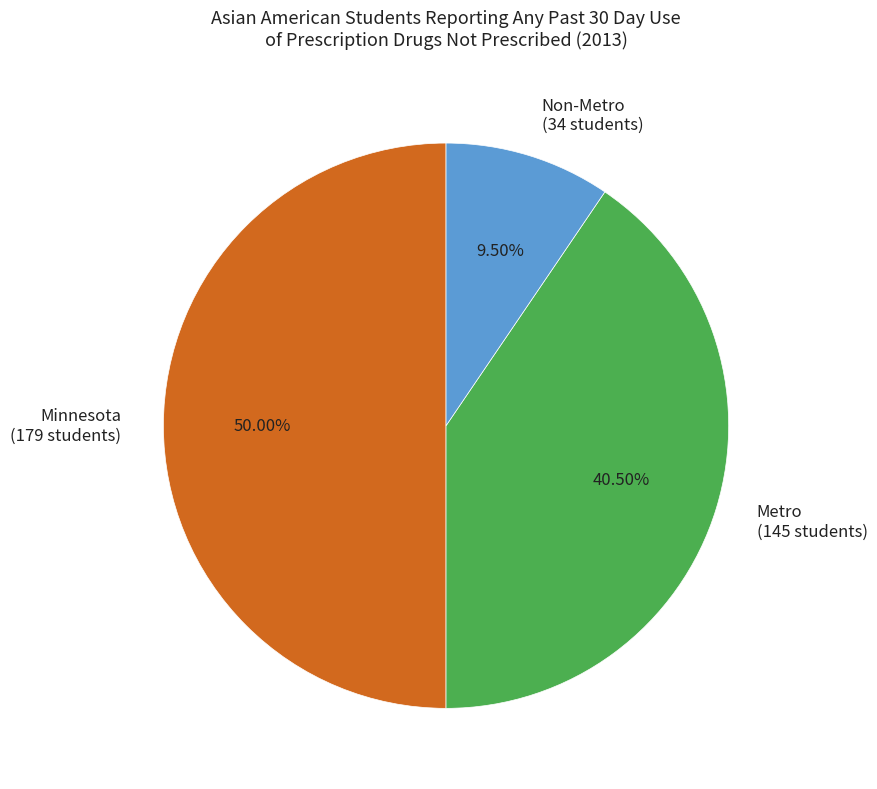

Does Non-Metro (34 students) represent more than half of the total?

No